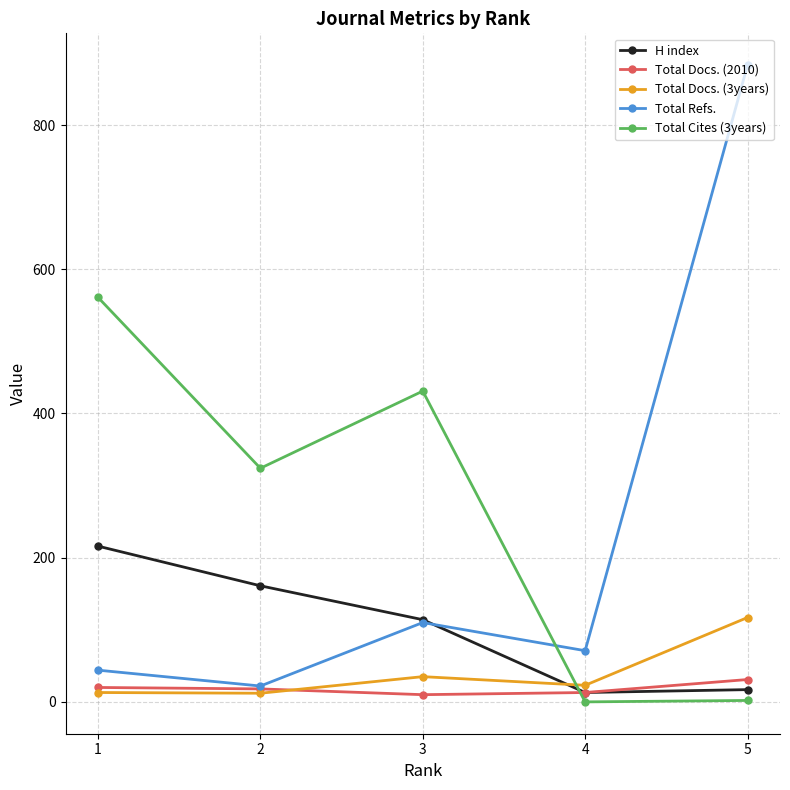

What is the total value across all series at 4?

120